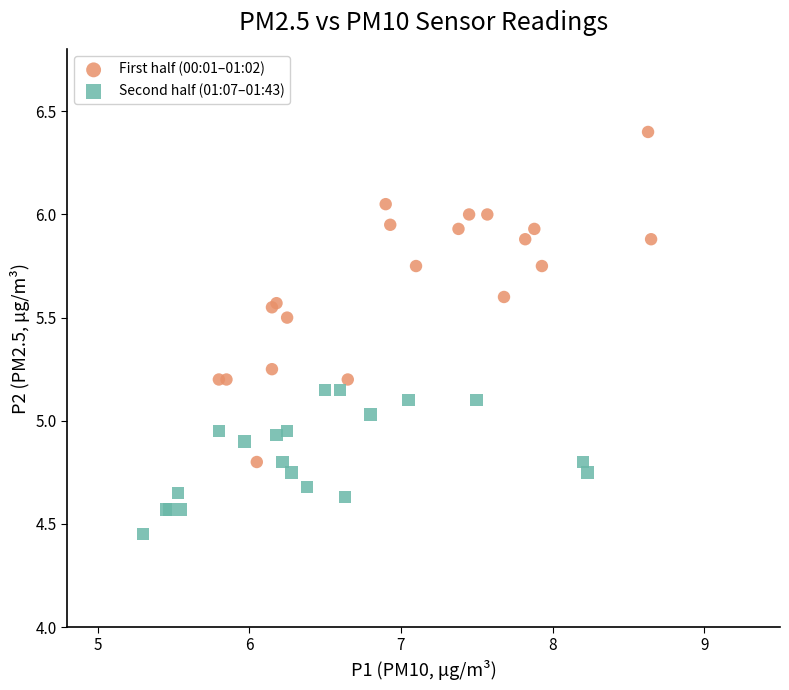

Which series reaches the maximum Y coordinate?

First half (00:01–01:02)